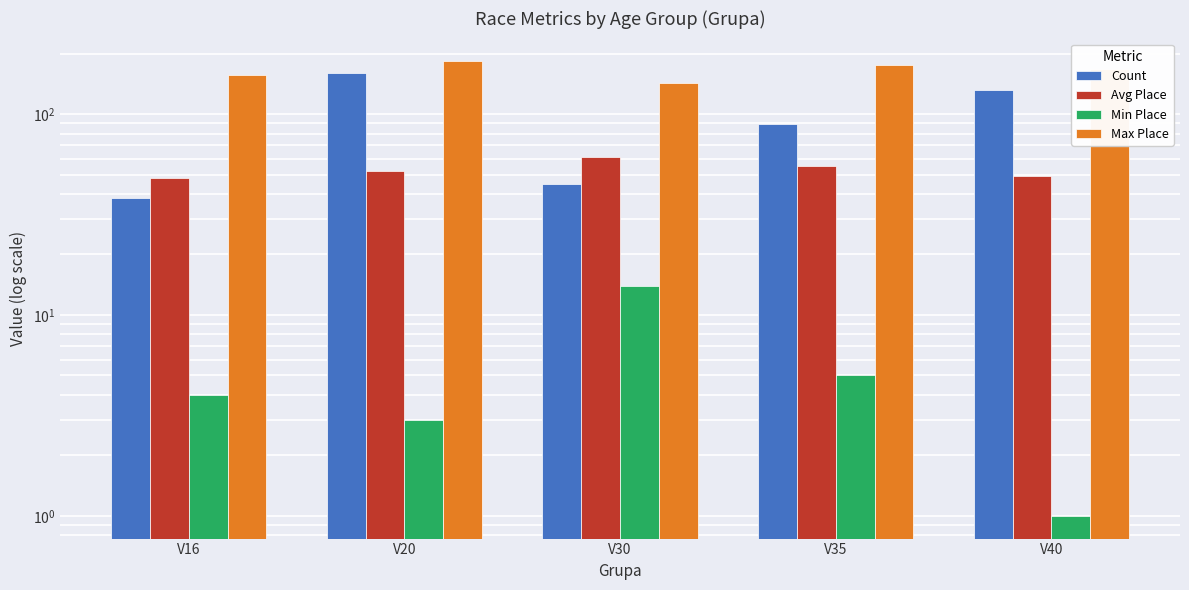

Is the value of Count at V35 greater than the value of Max Place at V20?

No